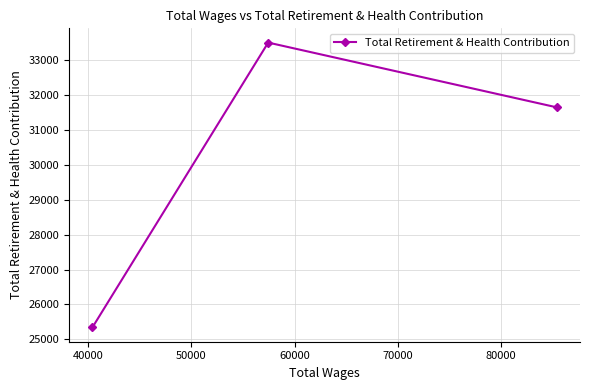

What is the value of the 3rd point from the left?

31647